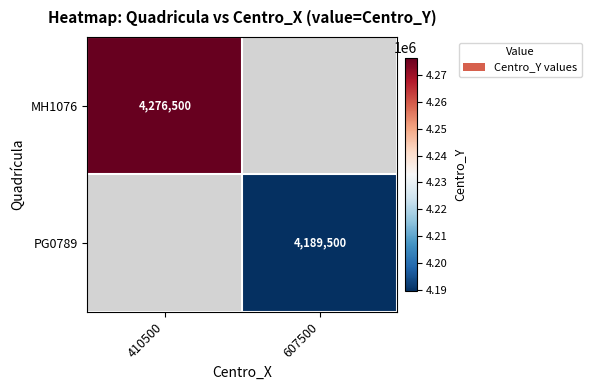

True or false: MH1076 has a value of 4276500 at 410500.

True